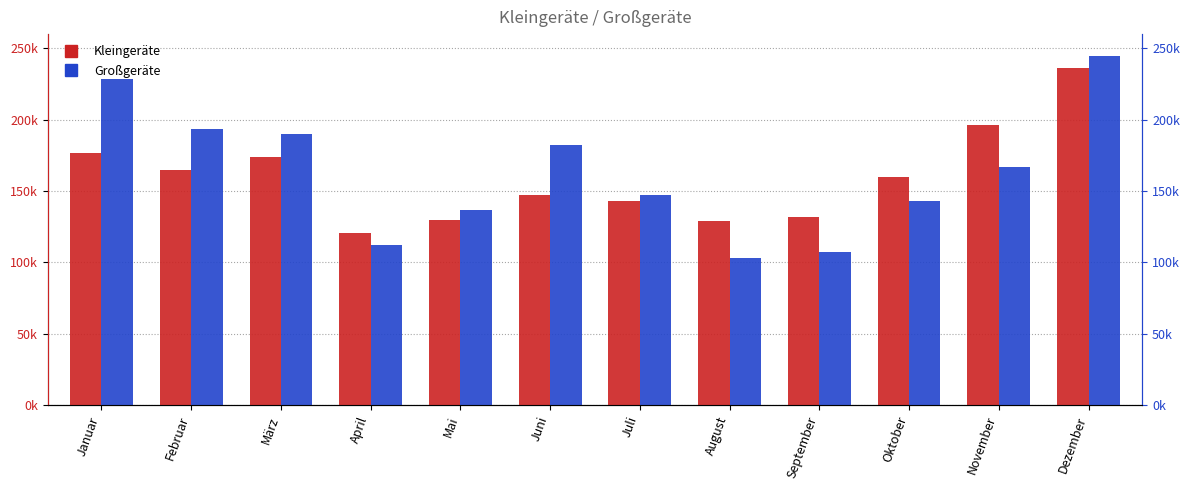

How many data points in Großgeräte are less than 167000?

6